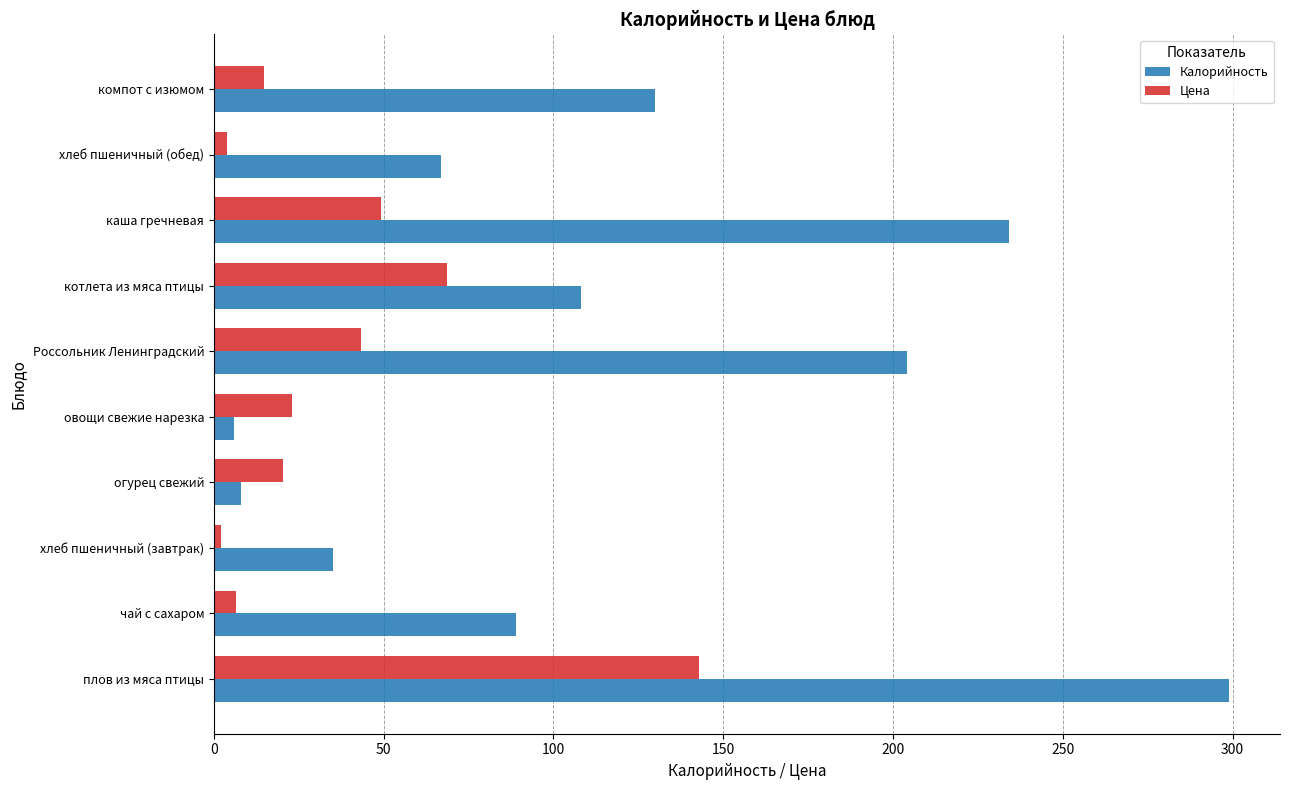

What is the average value of the Цена series?

37.4